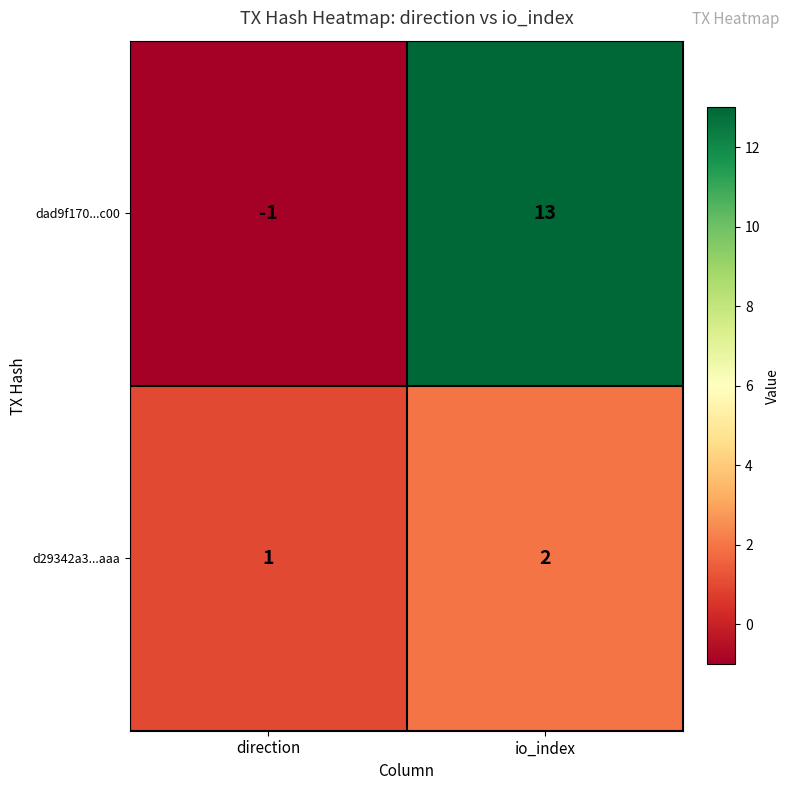

What is the maximum value shown in the chart?

13